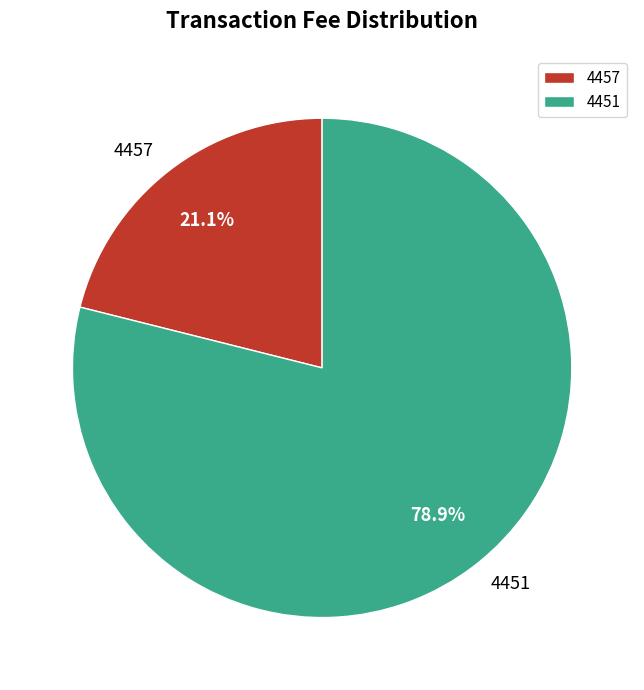

To the nearest percent, what portion does 4451 represent?

79%